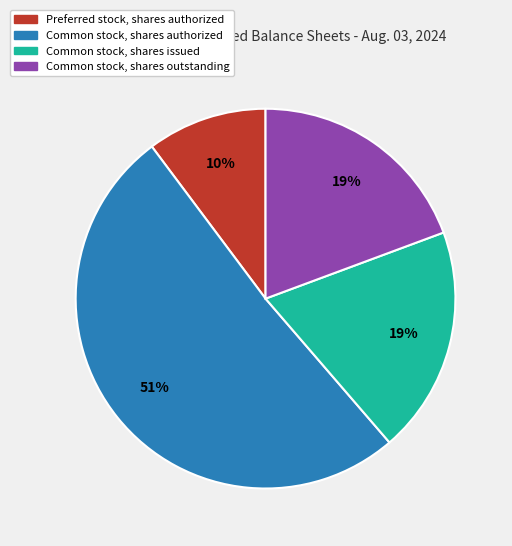

Is there any slice that represents more than half of the pie?

Yes